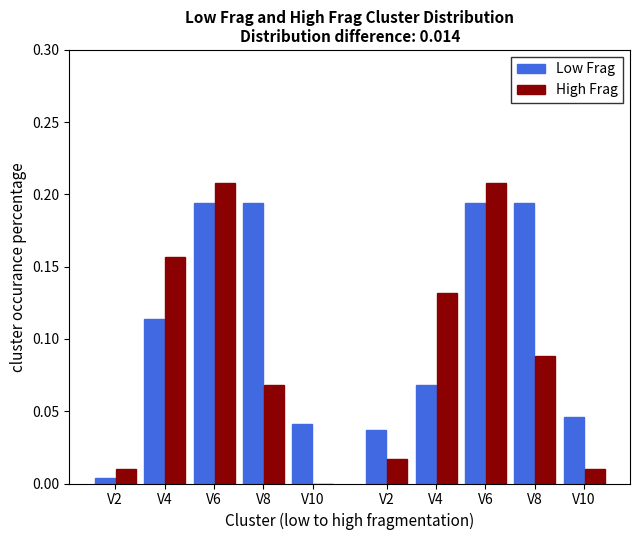

Reading right to left, extract all data points from this chart.

Low Frag: V10=0.0	V8=0.2	V6=0.2	V4=0.1	V2=0.0
High Frag: V10=0.0	V8=0.1	V6=0.2	V4=0.2	V2=0.0